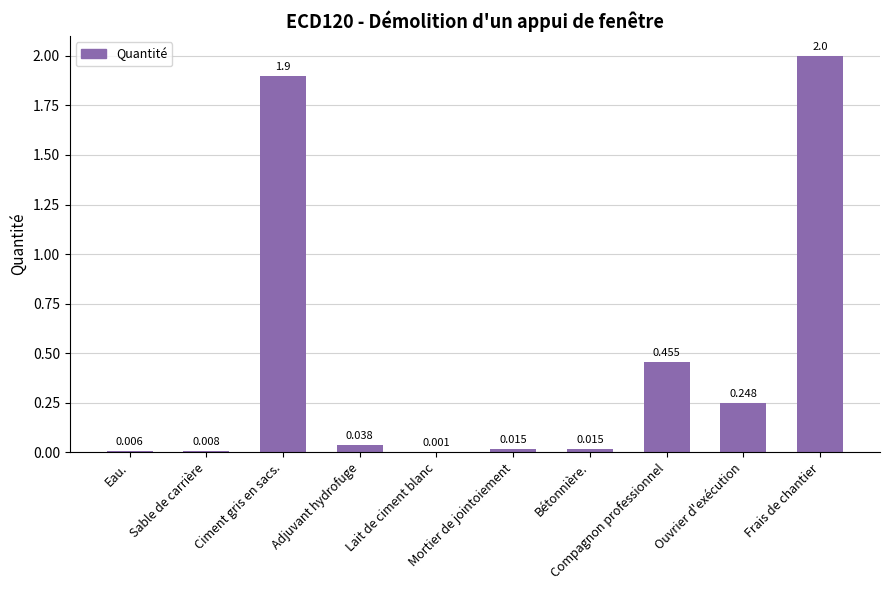

List the labels in order of value, smallest first.

Lait de ciment blanc, Eau., Sable de carrière, Mortier de jointoiement, Bétonnière., Adjuvant hydrofuge, Ouvrier d'exécution, Compagnon professionnel, Ciment gris en sacs., Frais de chantier